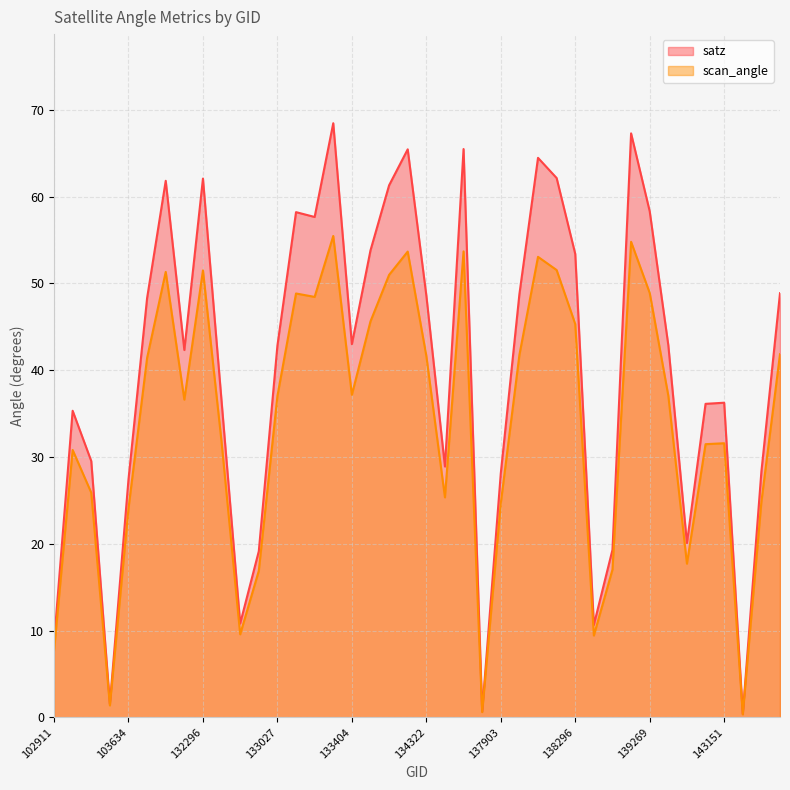

Count the number of data series in this chart.

2